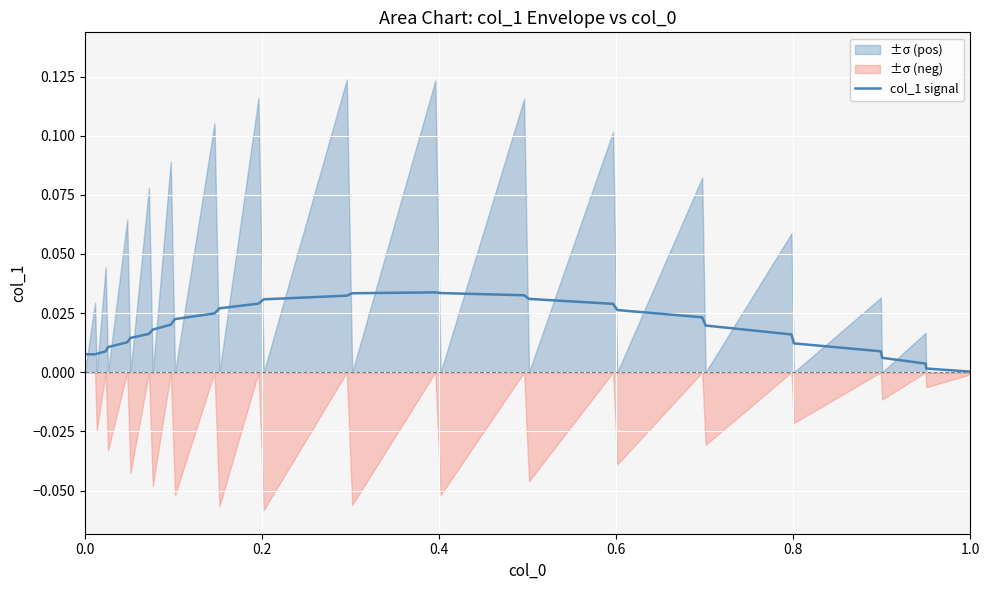

How many interior local peaks (higher than both neighbors) does the data have?

1